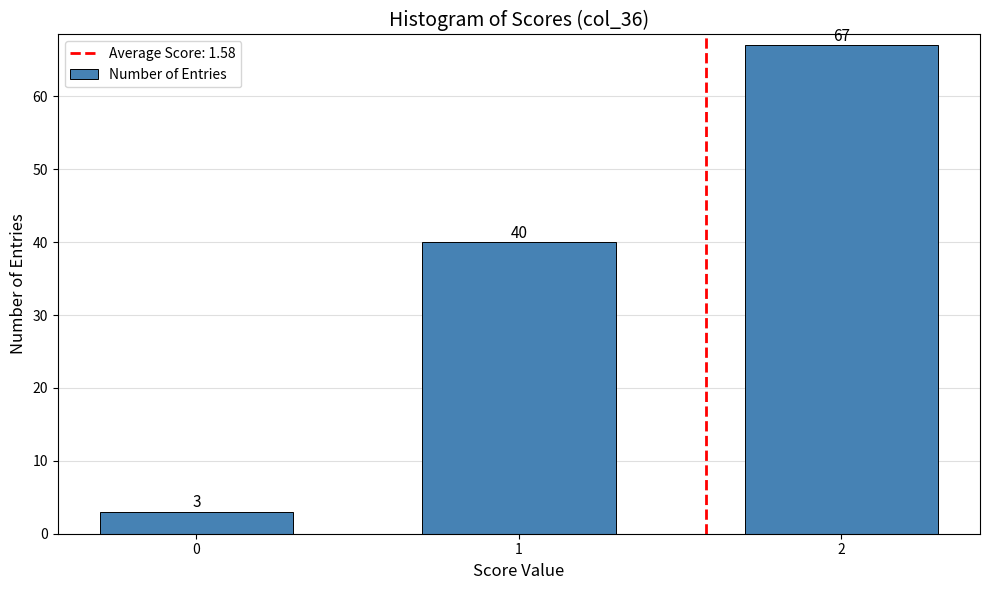

Reading left to right, what are all the values shown in this chart?

0=3	1=40	2=67